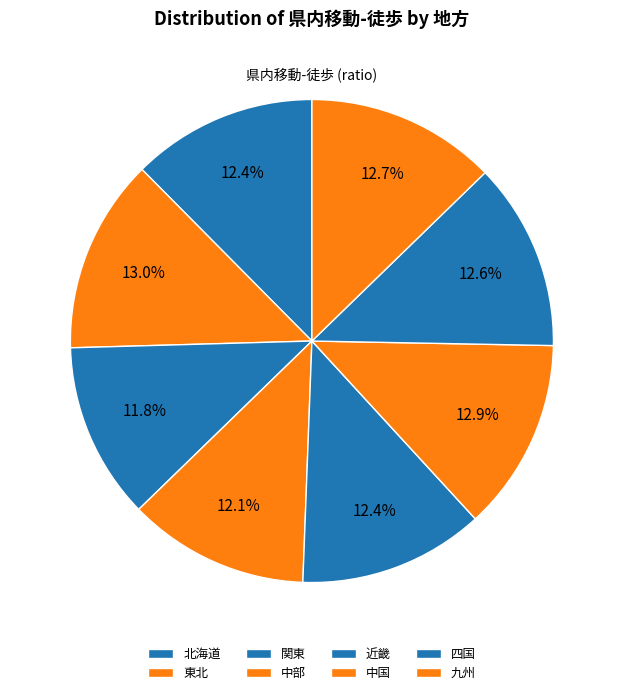

How many segments does this pie chart have?

8